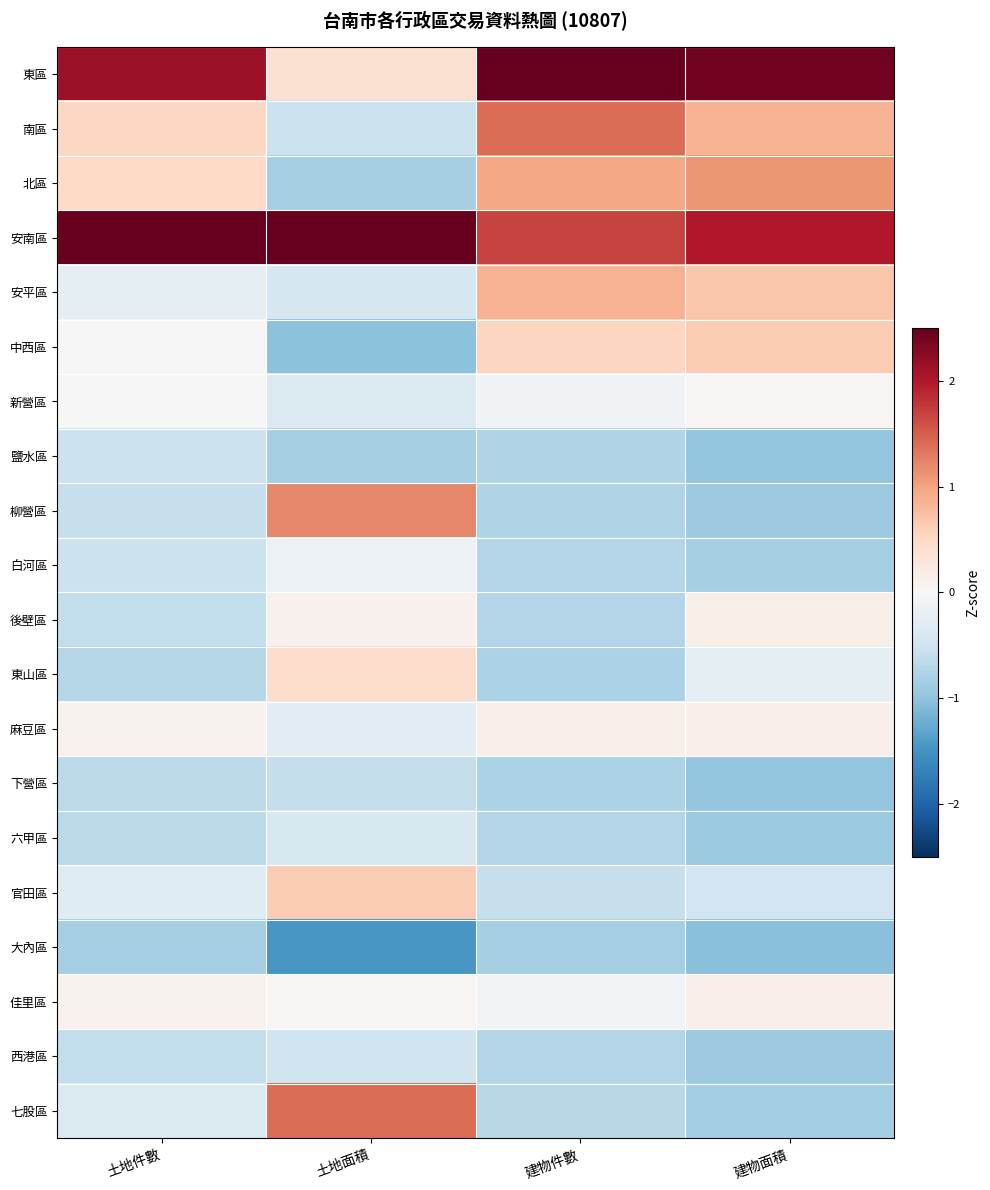

What is the difference between the highest and lowest values at 土地面積?

4.6